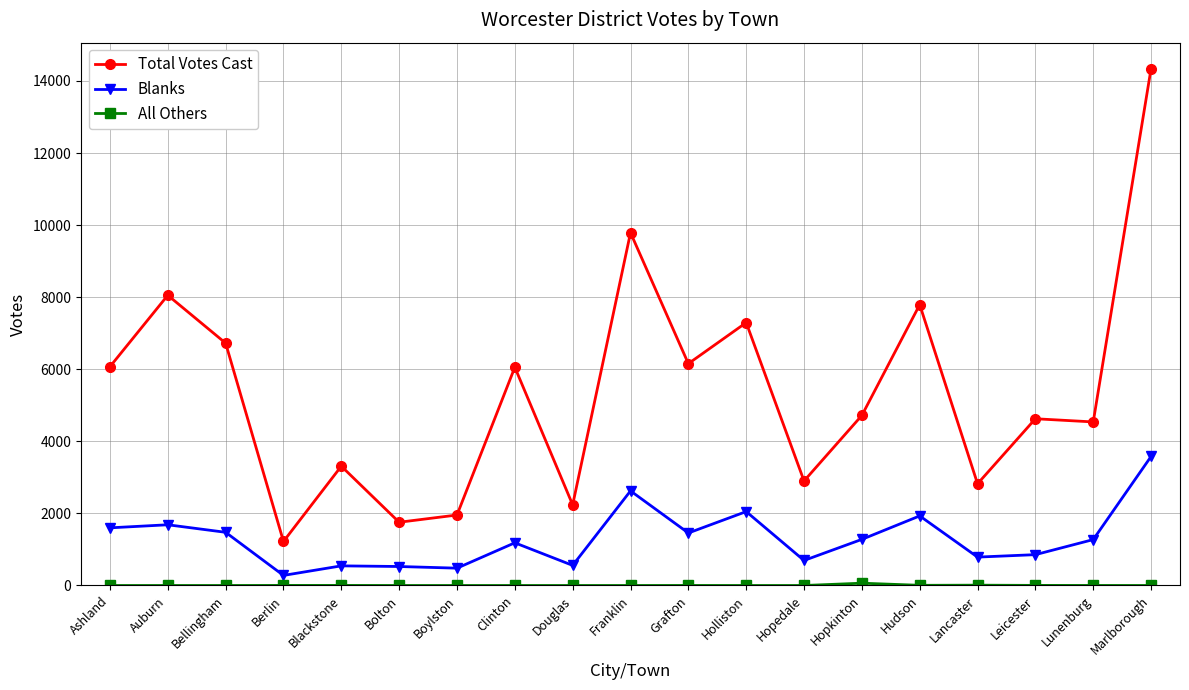

At which category does Total Votes Cast reach its first local peak?

Auburn